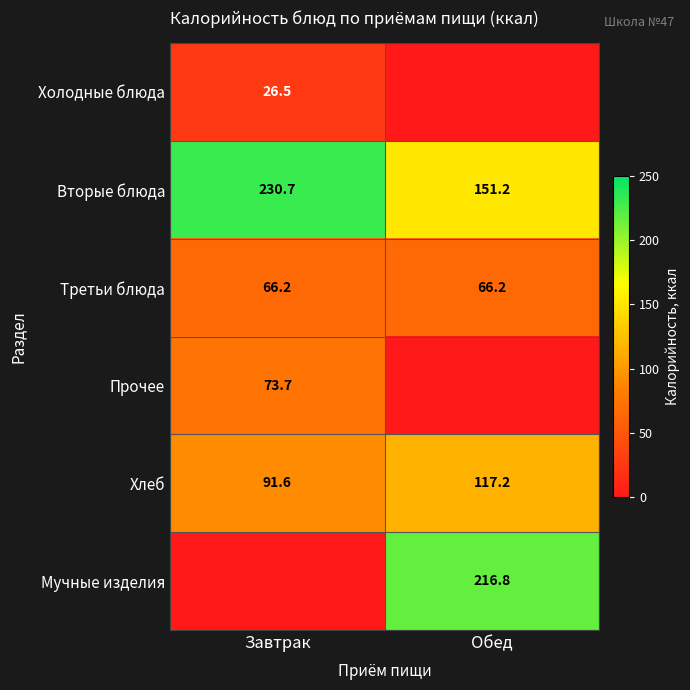

What is the difference between the Хлеб values at Завтрак and Обед?

25.6